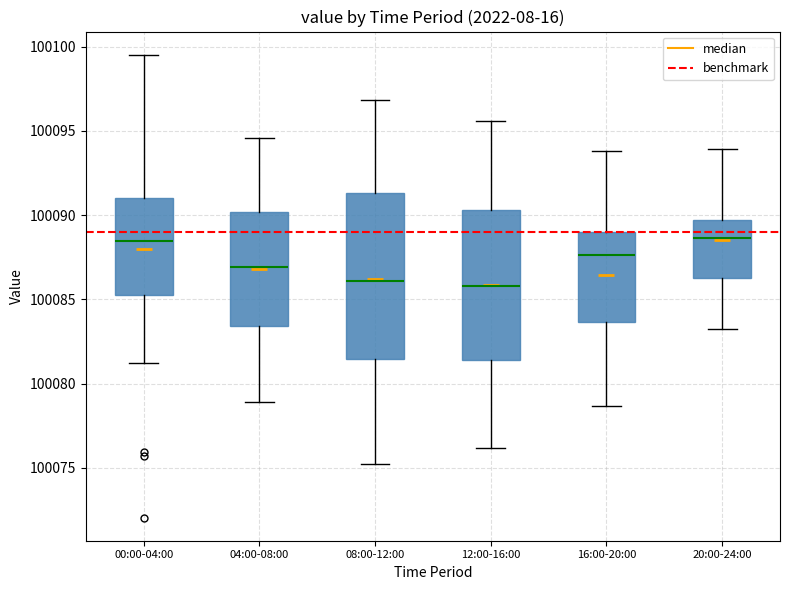

Which box is the tallest, from its lower edge to its upper edge?

08:00-12:00